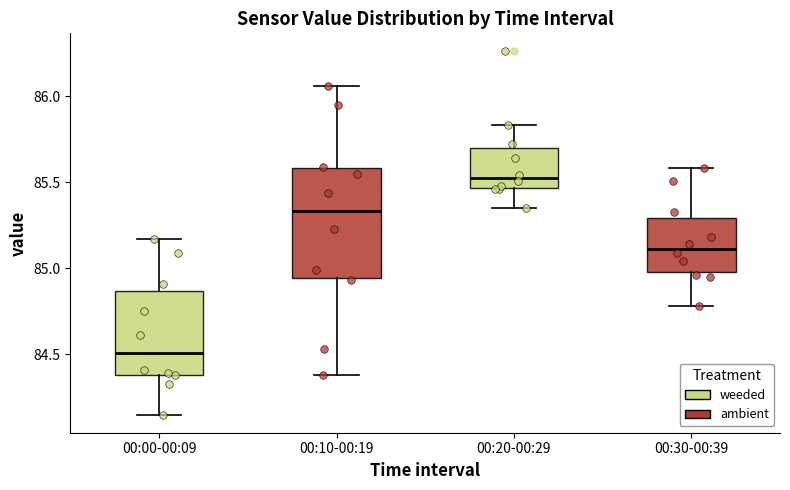

Where does the lower whisker of the box for 00:20-00:29 end on the y-axis? The values are not printed on the chart, so give them approximately, as read against the axis.

85.35